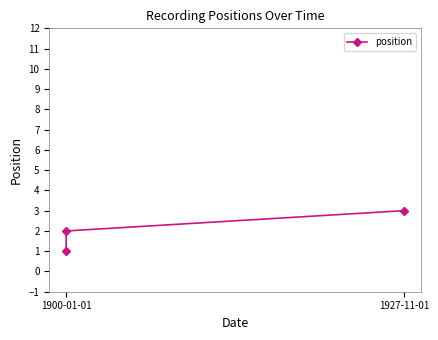

How many lines are shown in the chart?

1